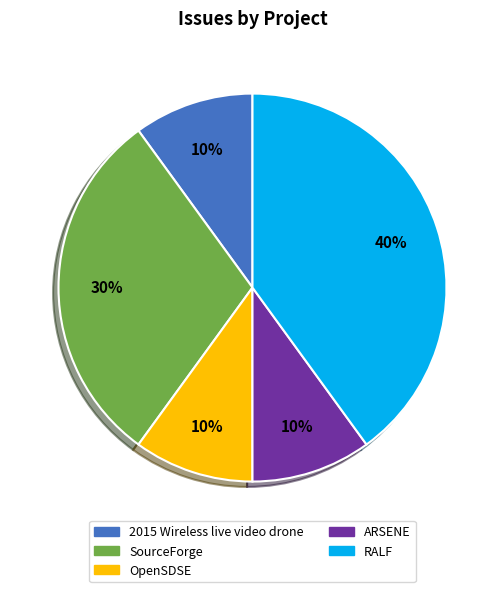

Is it true that RALF is 40% of the pie?

True